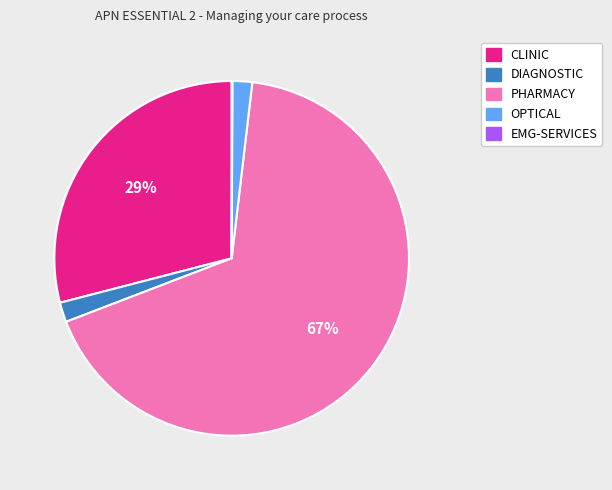

Is there any slice that represents more than half of the pie?

Yes